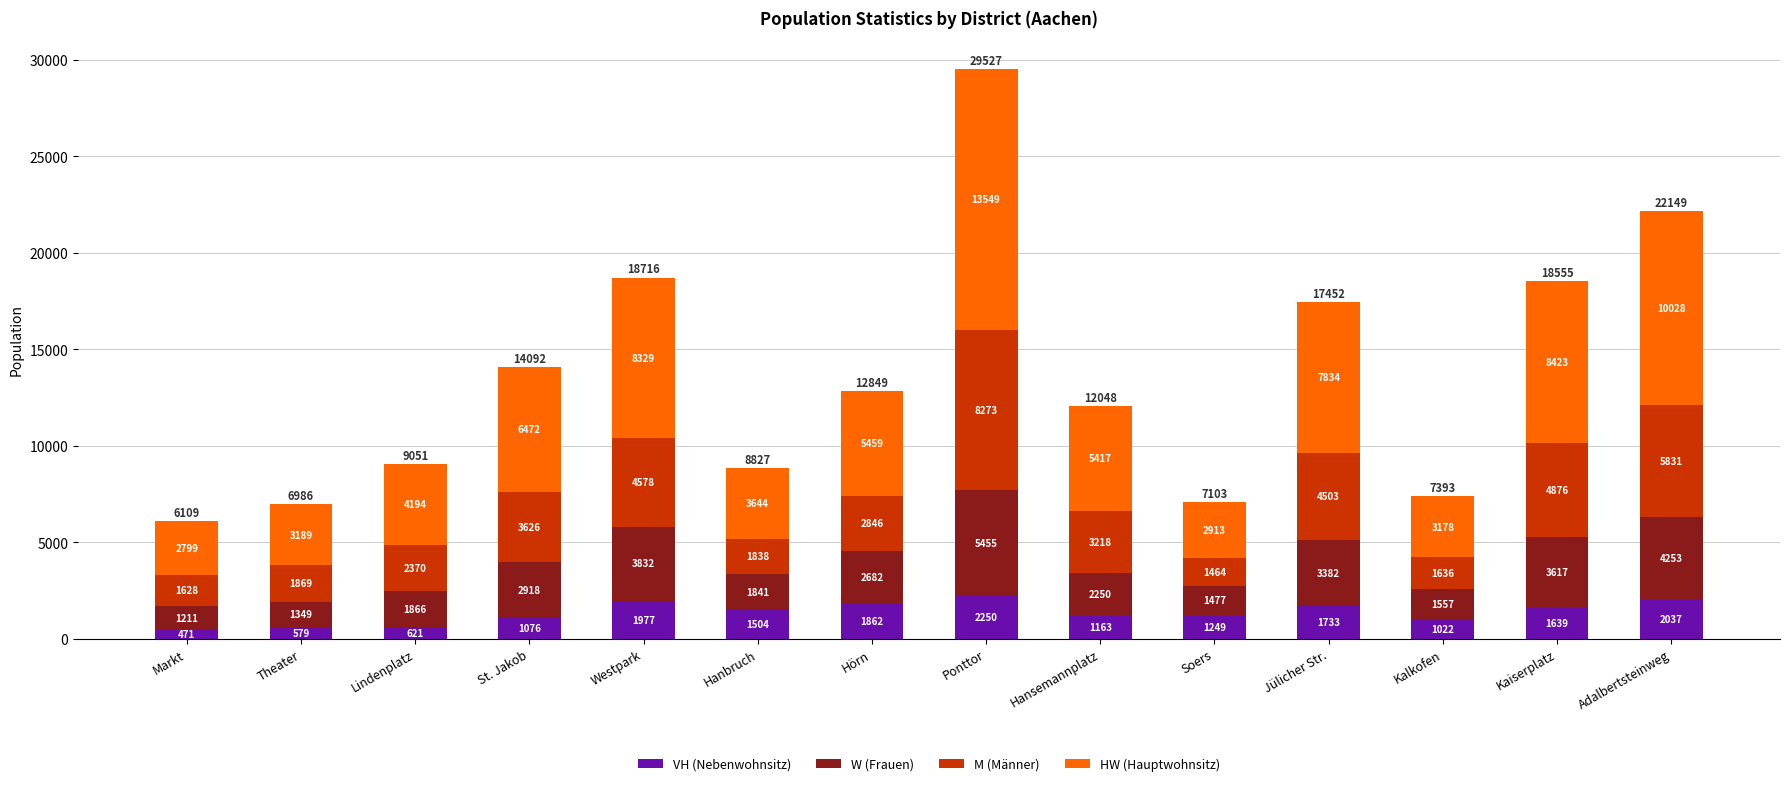

Are the bars grouped side by side (vs. stacked)?

No